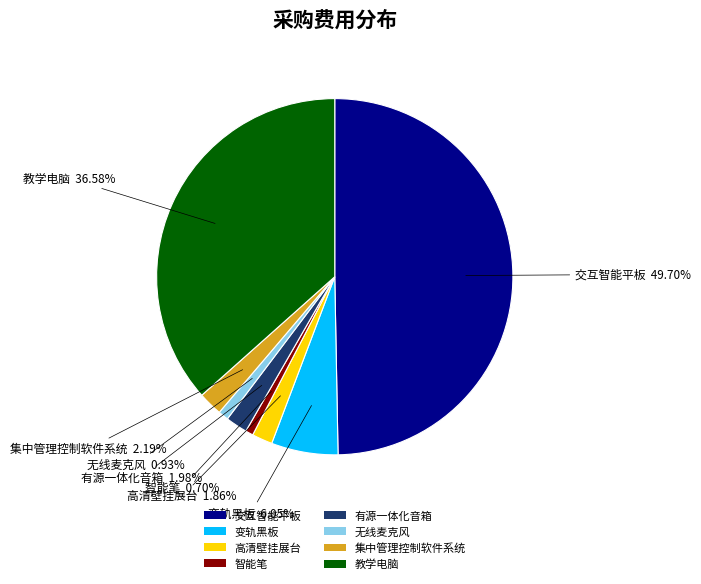

What portion of the pie excludes 有源一体化音箱?

98.0%